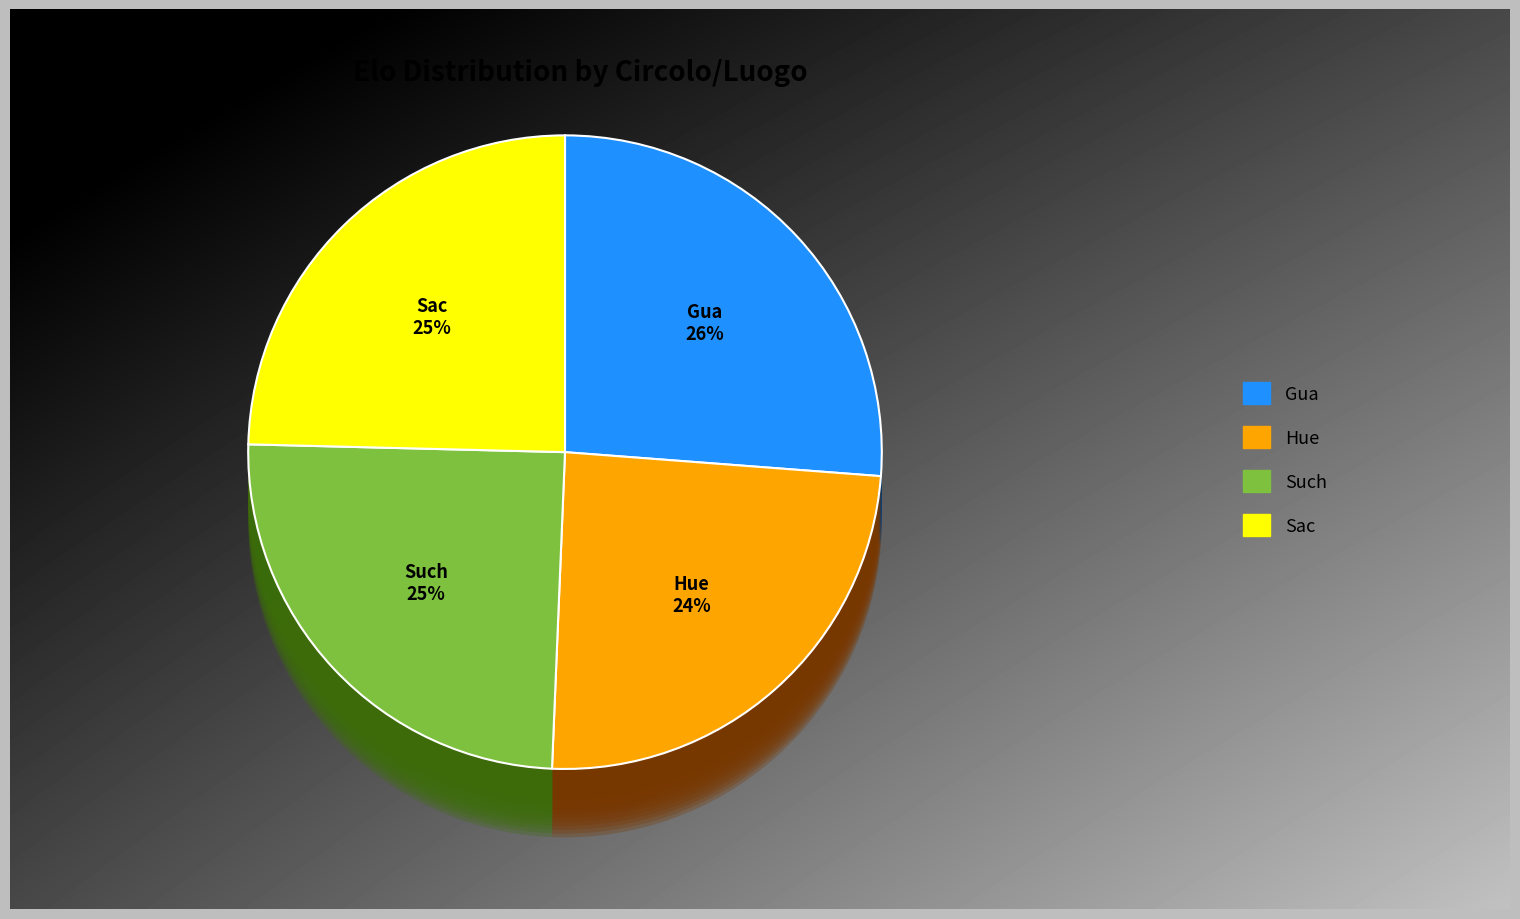

To the nearest percent, what percentage of the pie is Sac?

25%